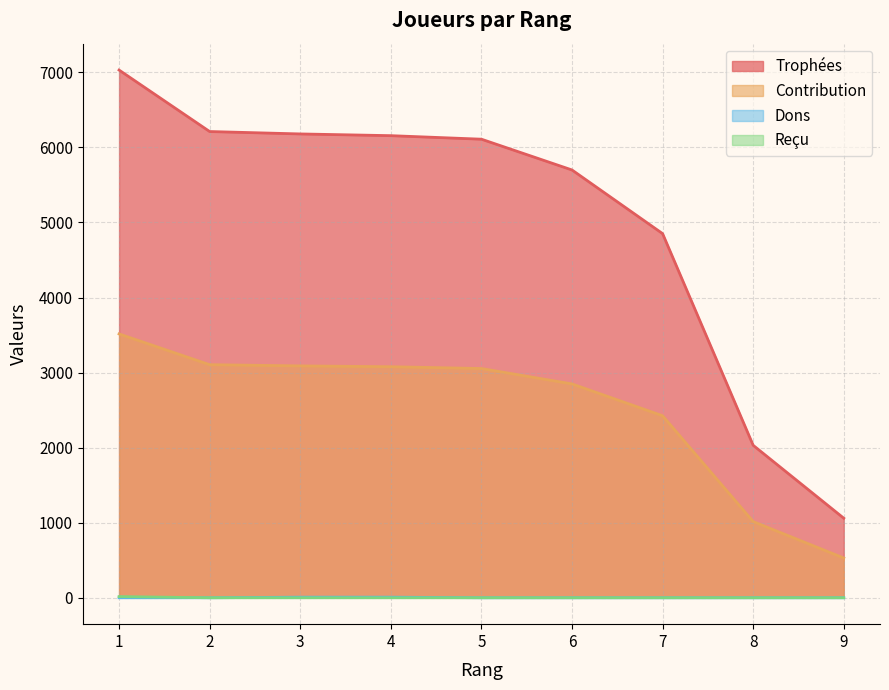

Which series has the largest total across all categories?

Trophées